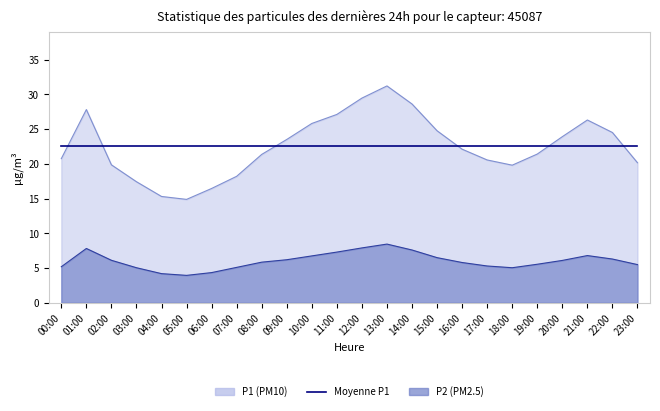

At which label does P1 first exceed 22?

01:00